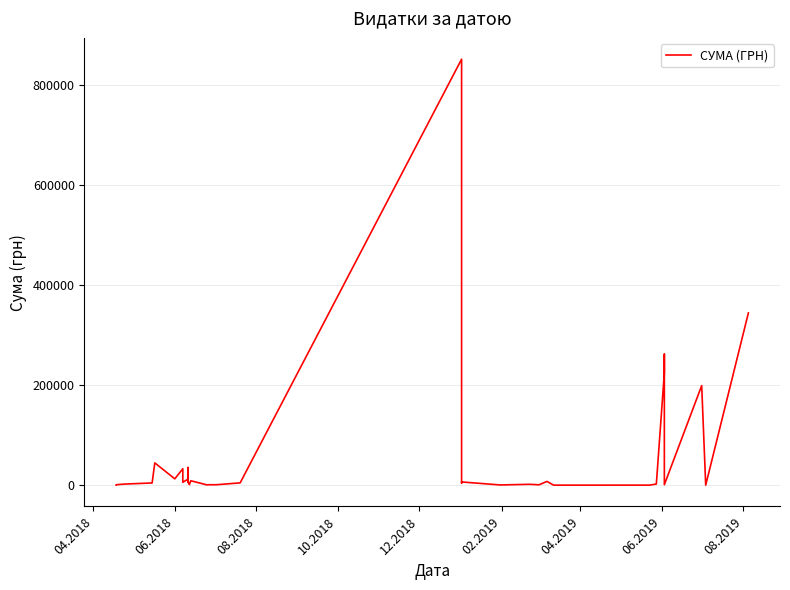

Reading right to left, list all the values displayed in this chart.

344929.1	491.1	199567.5	1400.0	262507.6	225247.4	2750.0	498.0	482.0	7936.8	1168.8	1495.0	2189.0	865.0	6863.2	4788.0	852471.9	5040.0	1284.0	1320.0	1062.1	9262.5	2708.0	1637.4	6300.0	20777.4	6429.0	8100.0	13464.0	35700.0	12600.0	6300.0	14580.0	33300.0	13124.0	45000.0	4868.0	2591.0	1310.0	687.0